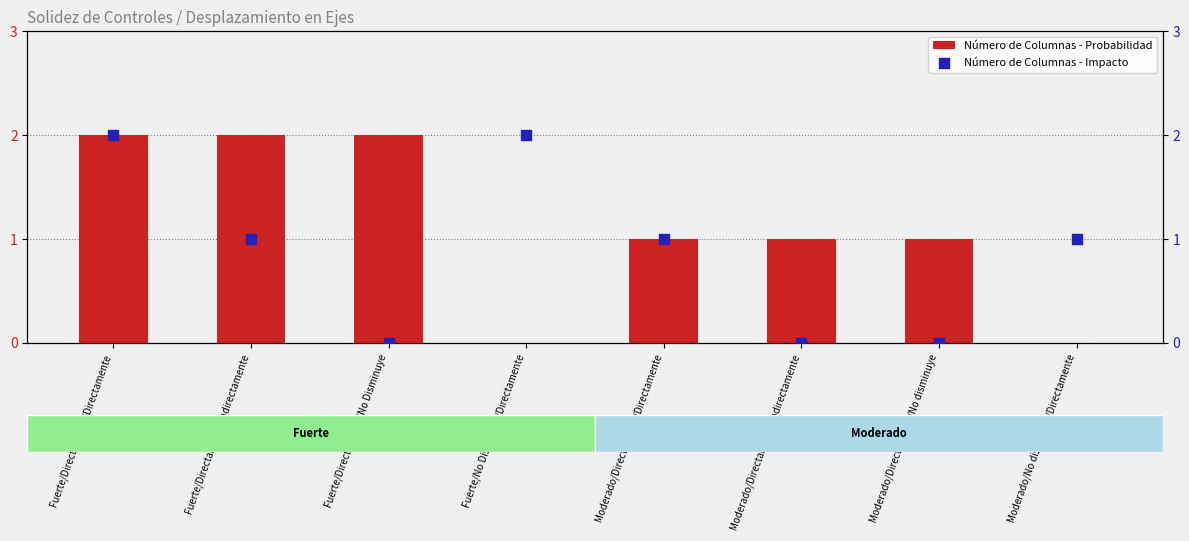

Which series contains the highest Y value?

Número de Columnas - Probabilidad